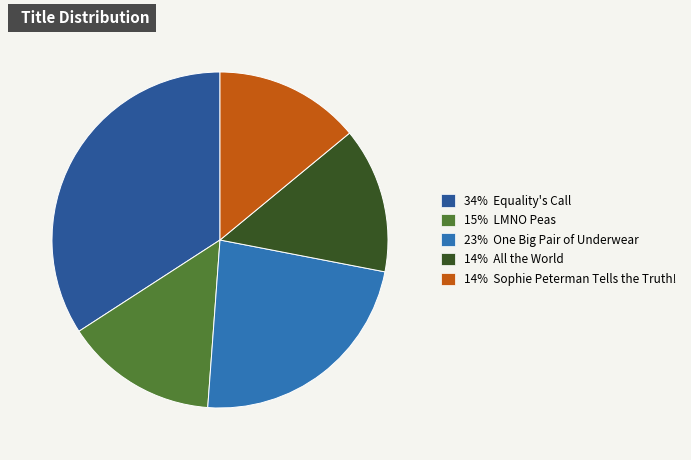

What is the ratio of the value at 14% All the World to the value at 15% LMNO Peas?

1.0